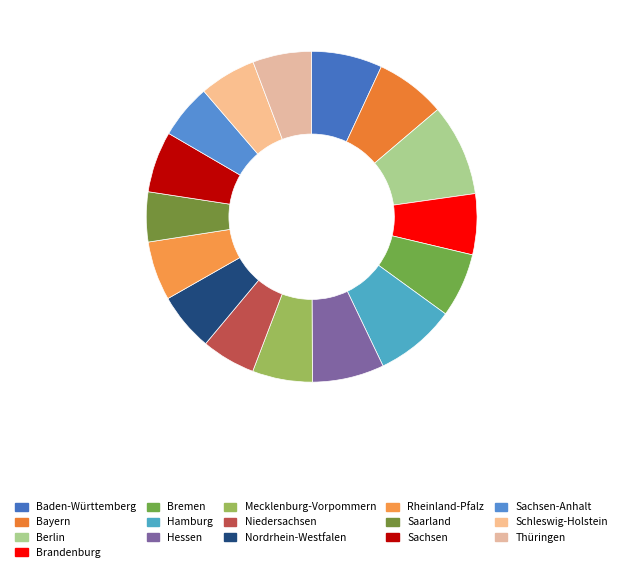

To the nearest percent, what portion does Mecklenburg-Vorpommern represent?

6%